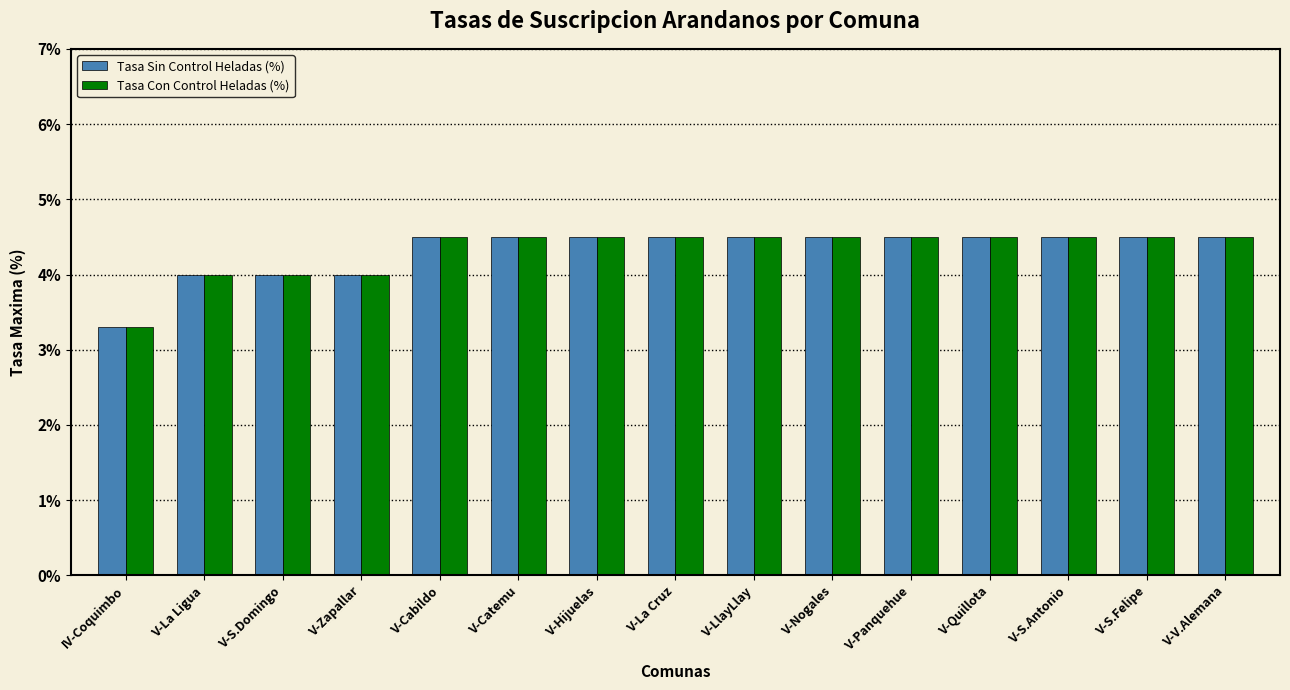

What is the label of the 9th bar from the right?

V-Hijuelas